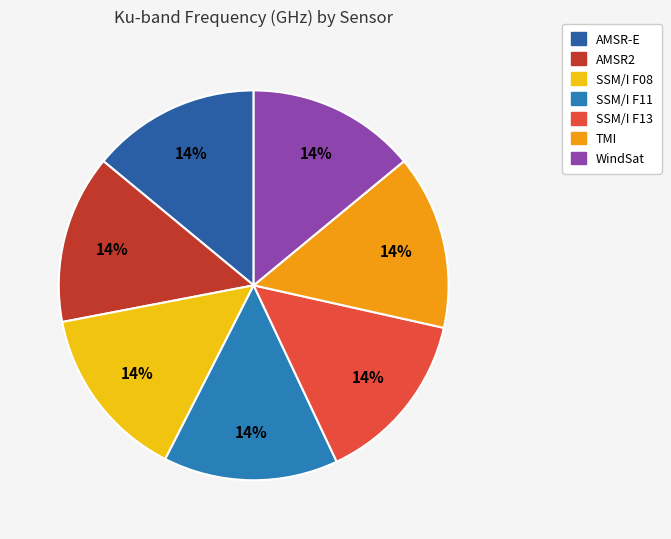

Rank the categories by value from highest to lowest.

SSM/I F08, SSM/I F11, SSM/I F13, TMI, AMSR-E, AMSR2, WindSat